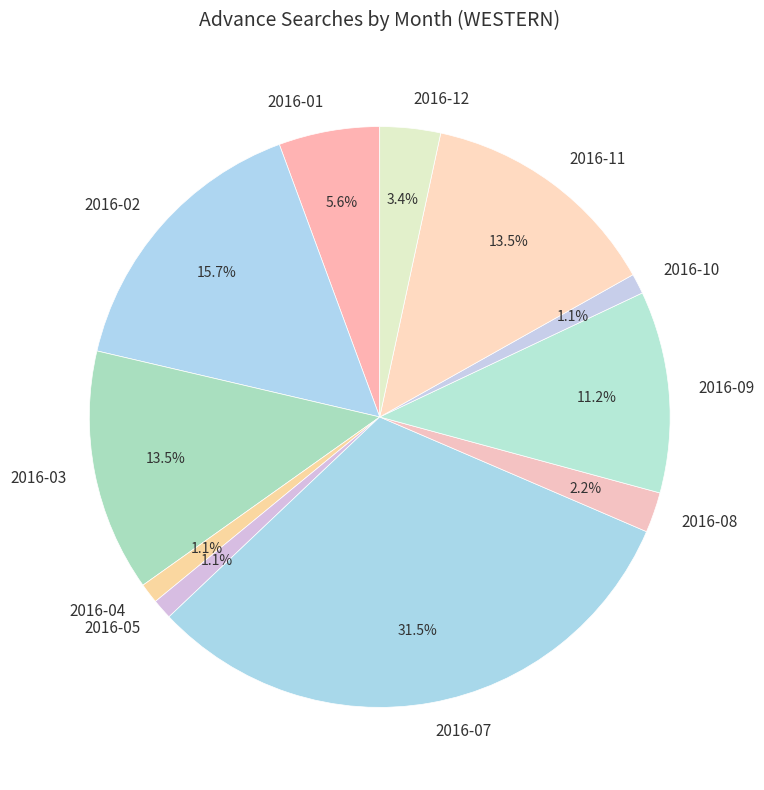

Which has a higher value, 2016-12 or 2016-01?

2016-01